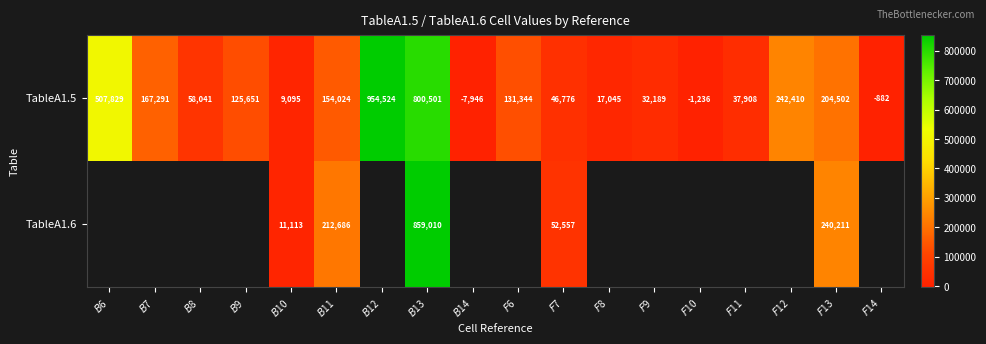

Which category has the lowest value in the TableA1.5 series?

$B$14